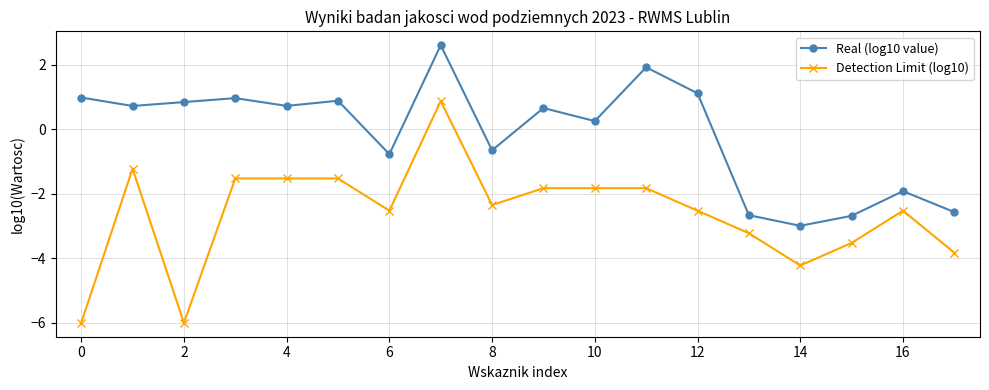

True or false: Detection Limit (log10) and Real (log10 value) cross at least once.

False